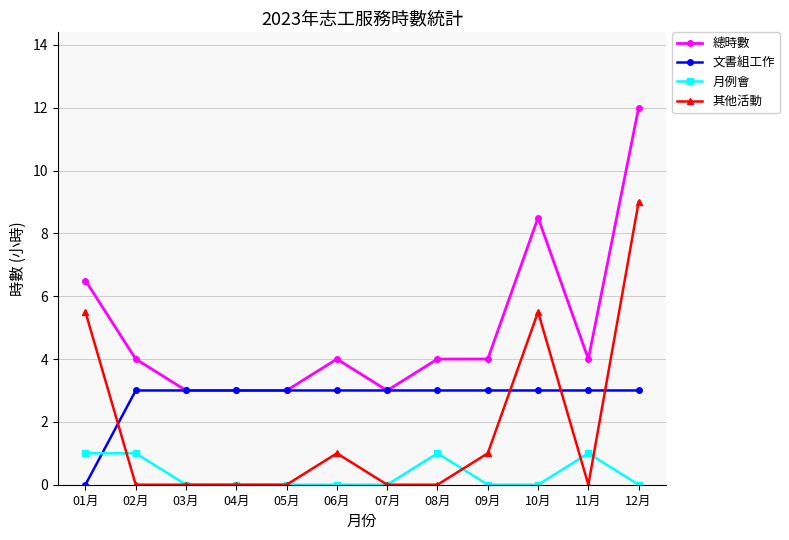

Reading right to left, extract all data points from this chart.

總時數: 12.0	4.0	8.5	4.0	4.0	3.0	4.0	3.0	3.0	3.0	4.0	6.5
文書組工作: 3.0	3.0	3.0	3.0	3.0	3.0	3.0	3.0	3.0	3.0	3.0	0.0
月例會: 0.0	1.0	0.0	0.0	1.0	0.0	0.0	0.0	0.0	0.0	1.0	1.0
其他活動: 9.0	0.0	5.5	1.0	0.0	0.0	1.0	0.0	0.0	0.0	0.0	5.5